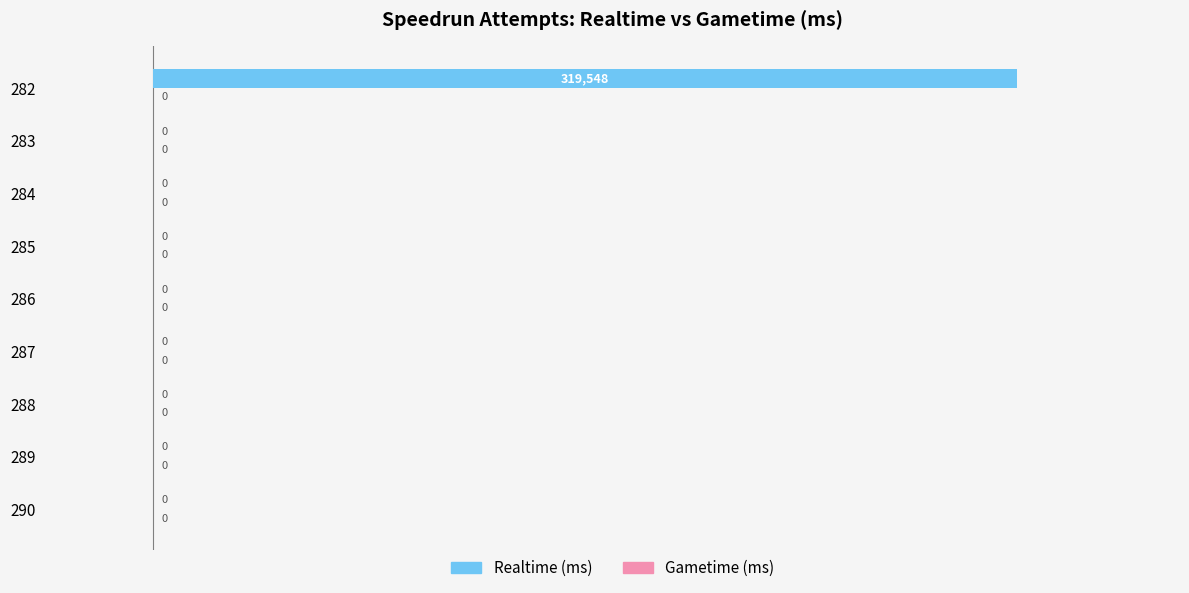

Which label corresponds to the largest value in the chart?

282